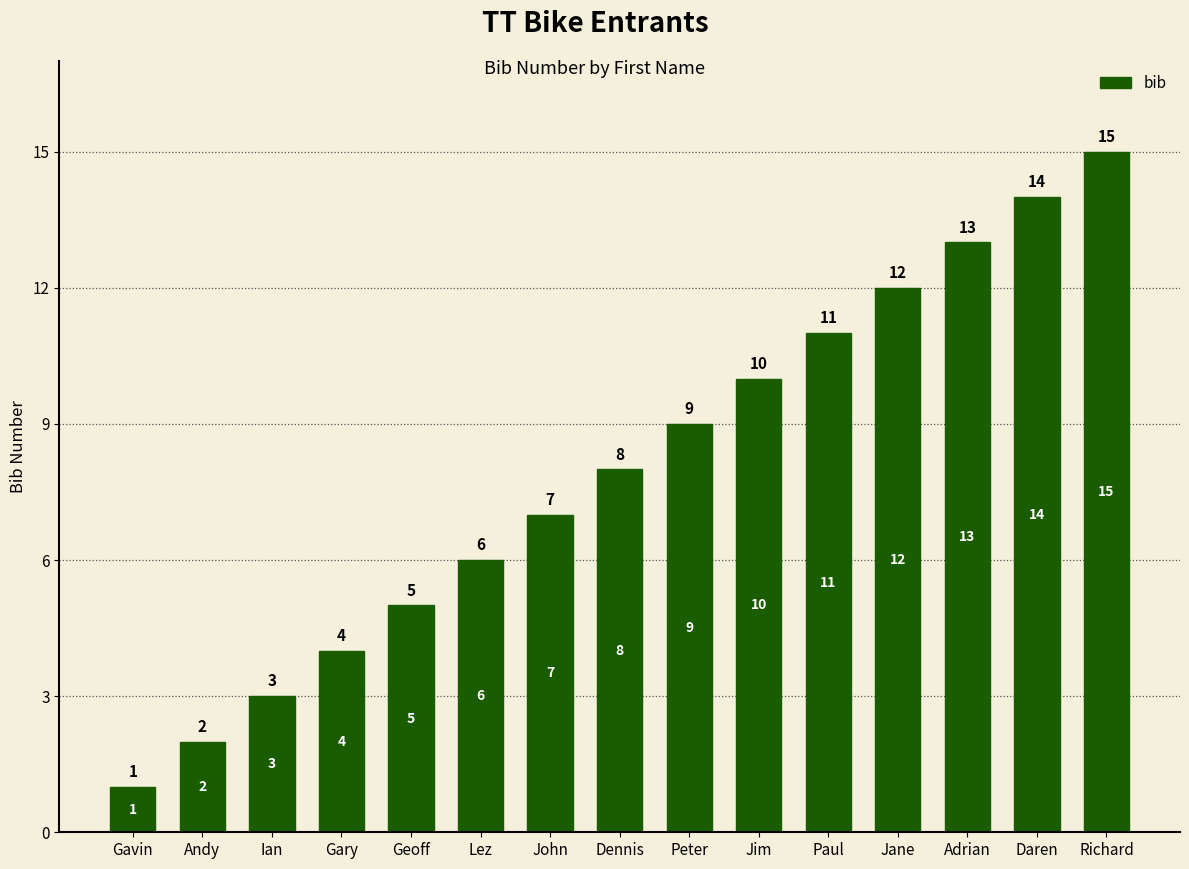

What is the sum of the values at Richard and Gavin?

16